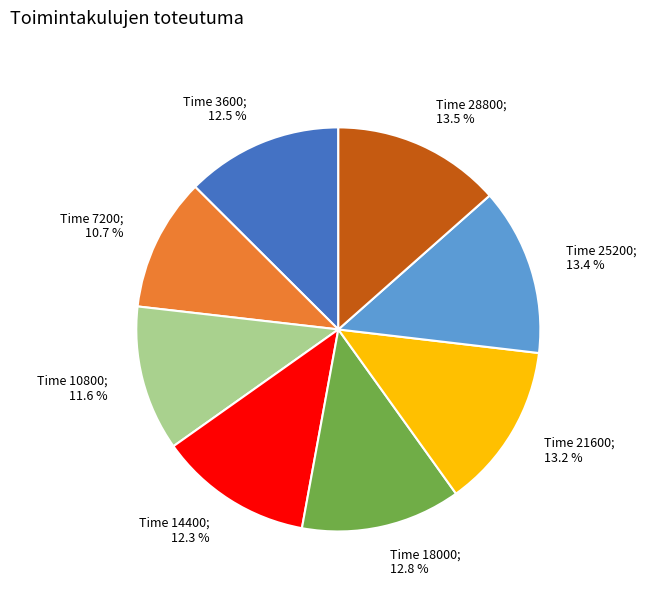

How many segments does this pie chart have?

8